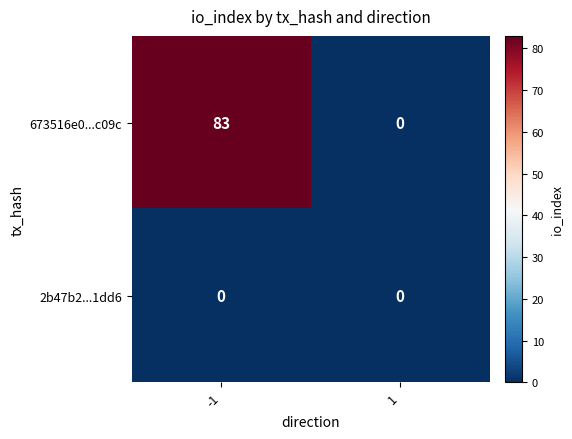

Which series changed the most between -1 and 1?

673516e0...c09c